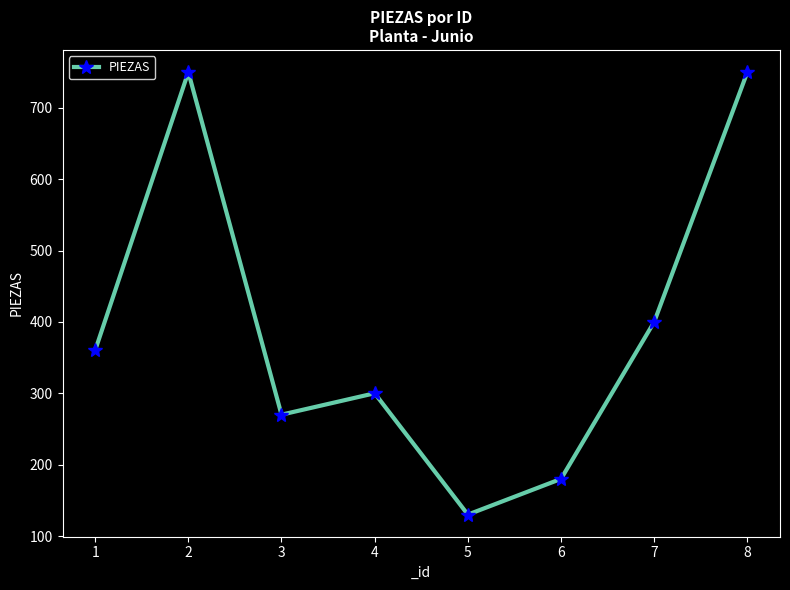

What is the smallest value displayed?

130